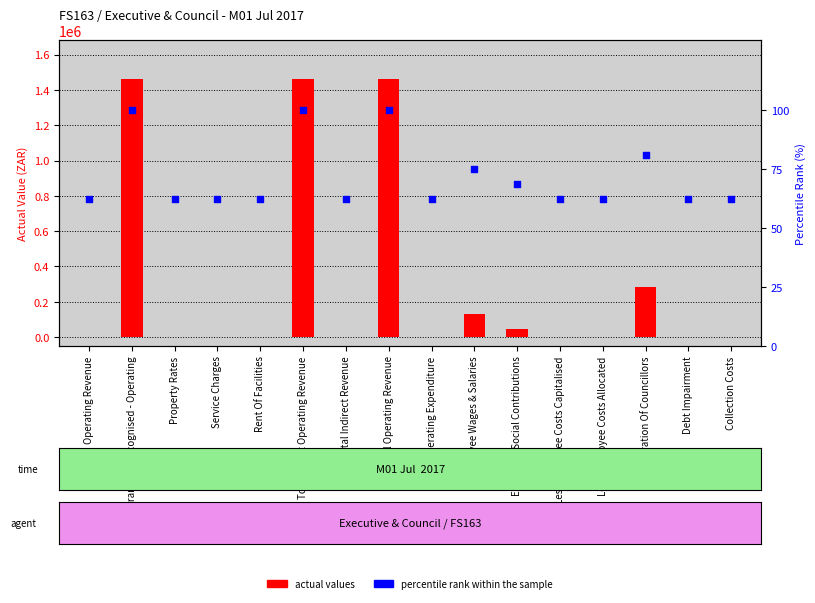

Which series contains the highest Y value?

actual values